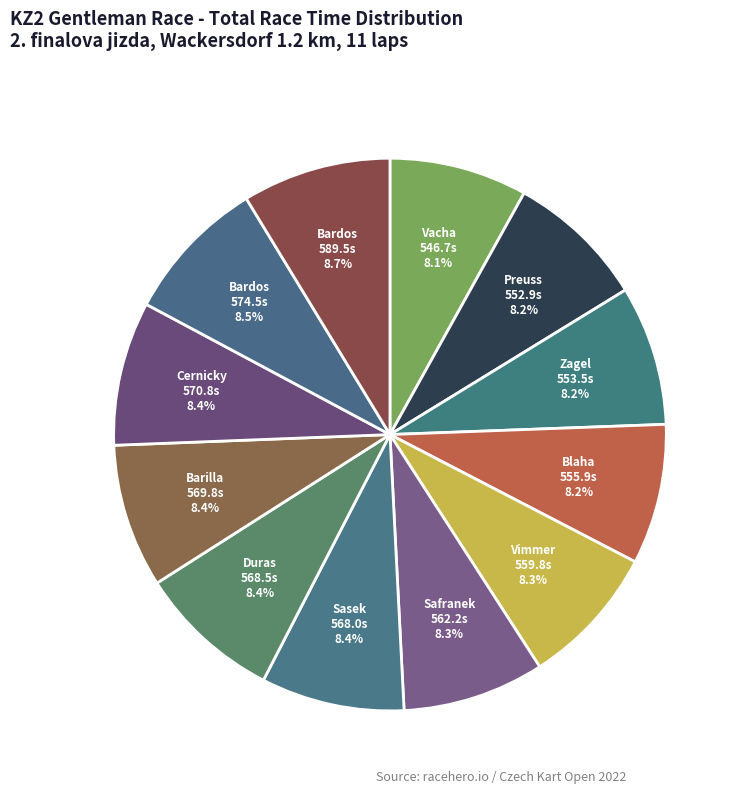

Count the number of slices in the pie.

12